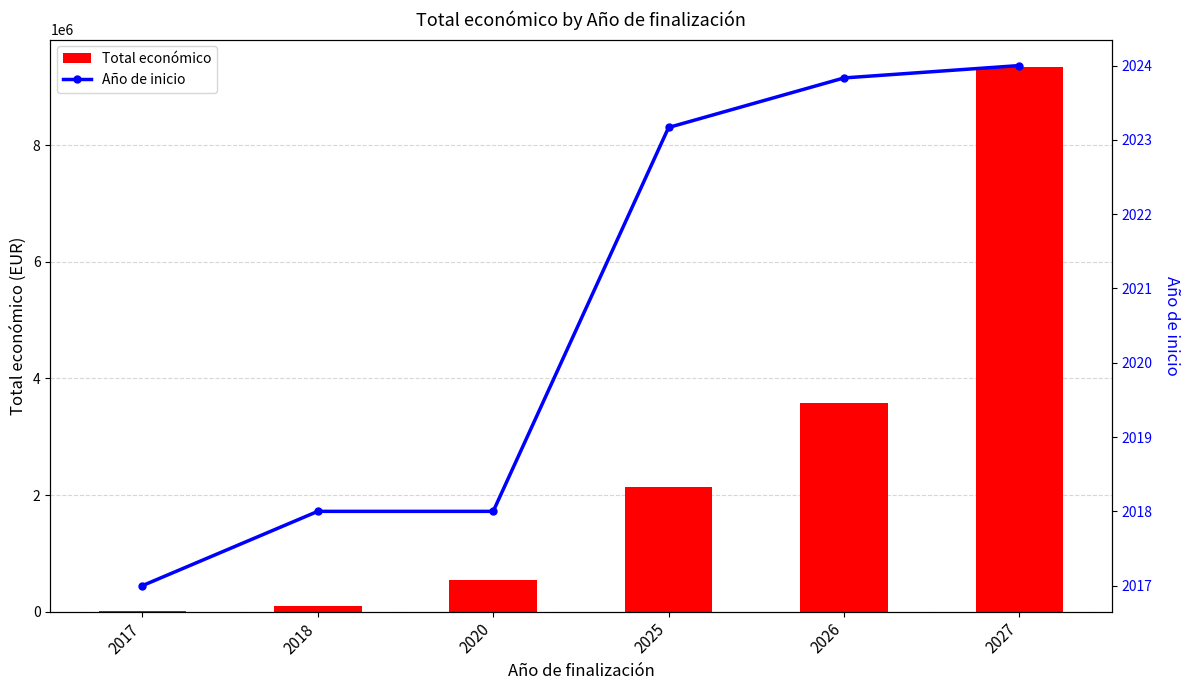

What is the difference between the Año de inicio values at 2025 and 2020?

5.2